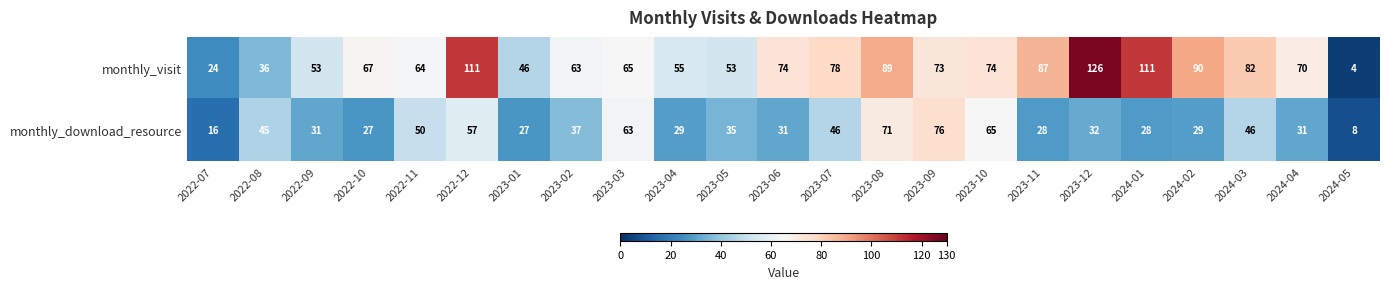

What is the total value across all series at 2022-10?

94